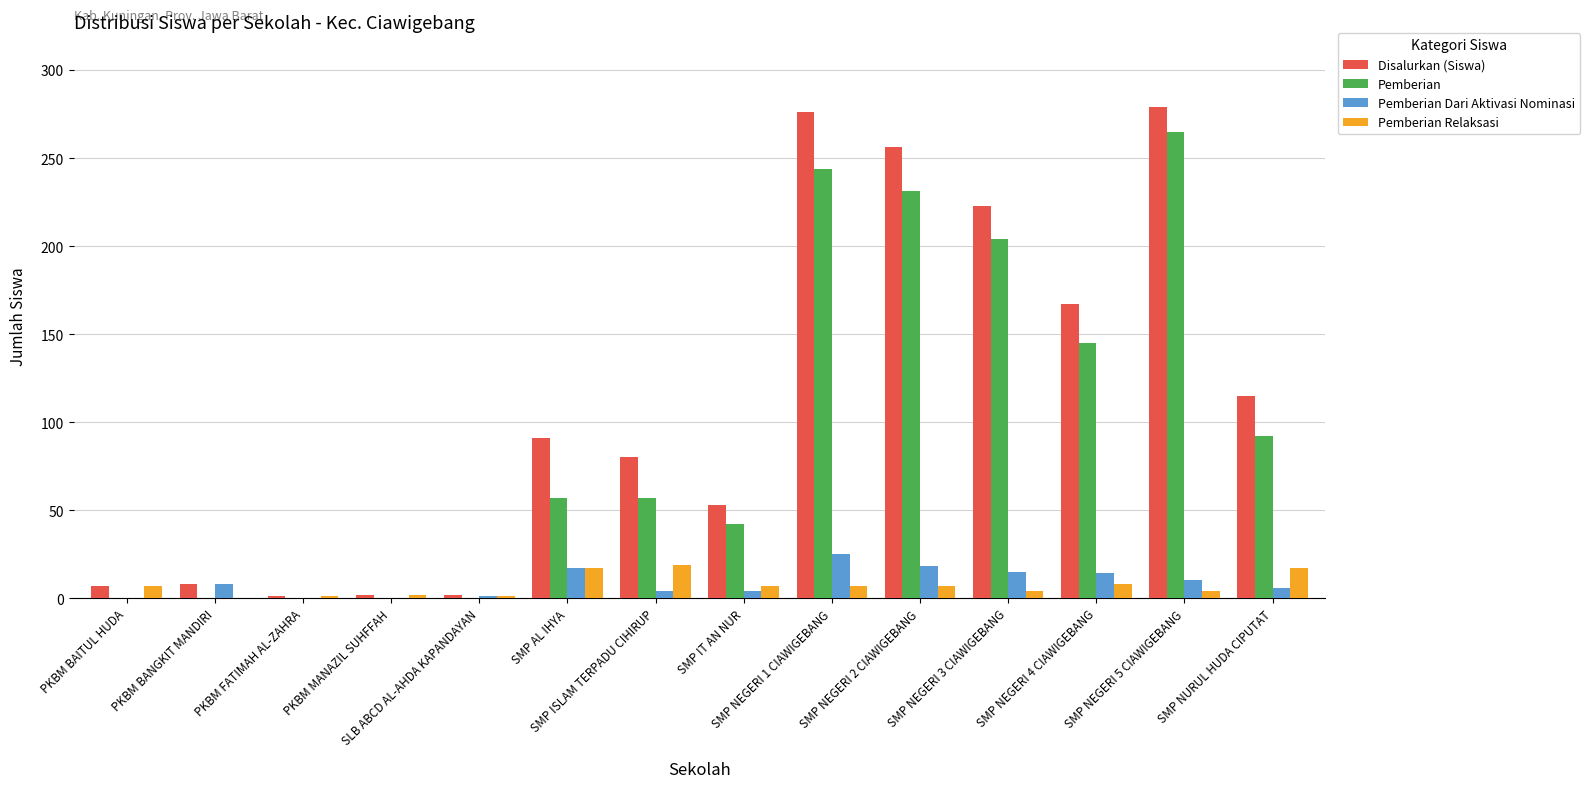

Between SMP IT AN NUR and SMP NEGERI 3 CIAWIGEBANG, which series saw the biggest shift?

Disalurkan (Siswa)